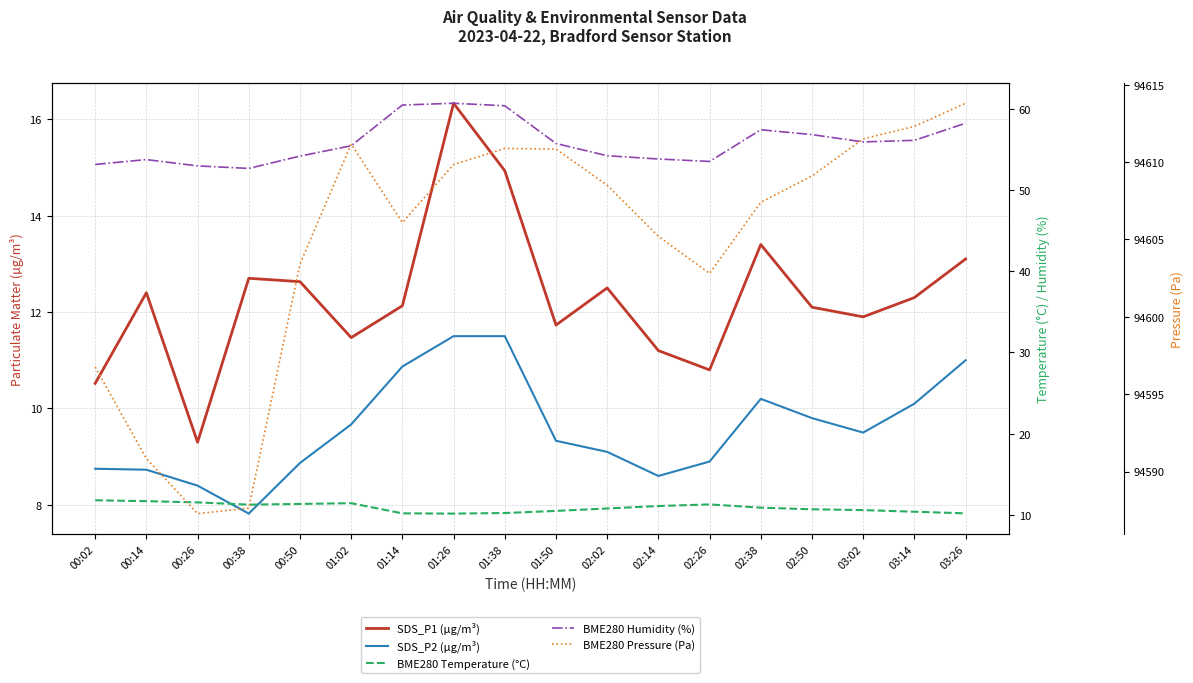

Which series changed the most between 02:38 and 03:02?

BME280 Pressure (Pa)